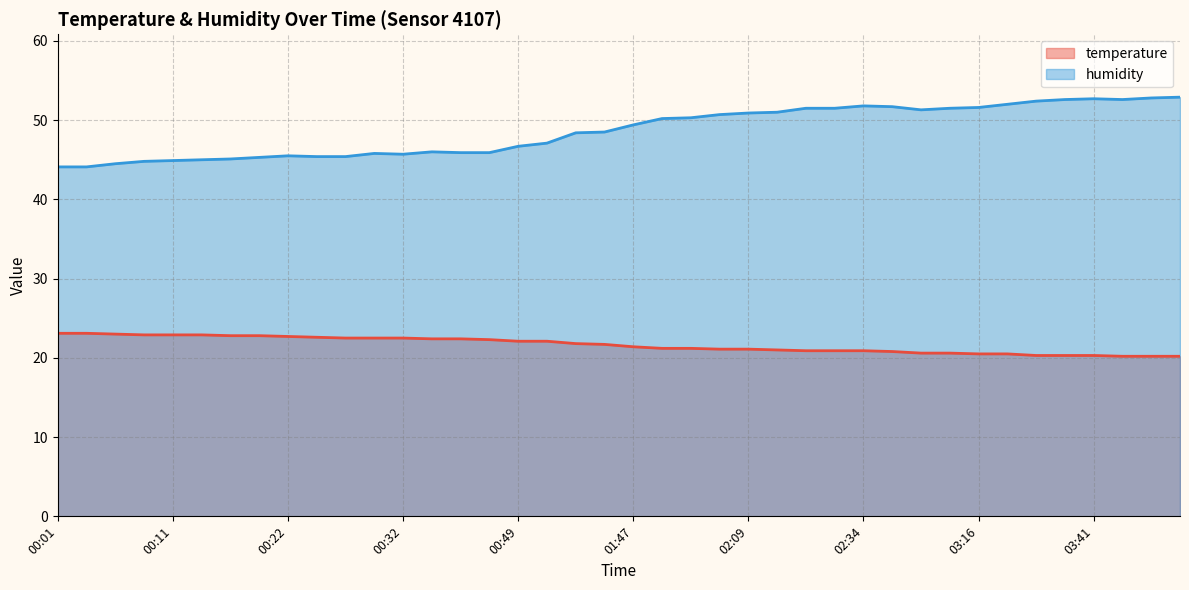

At which label is temperature closest to 21?

02:15